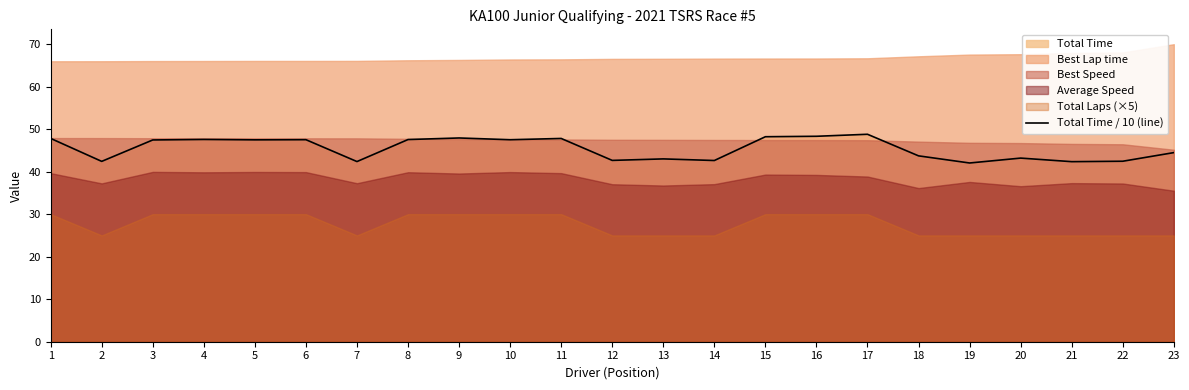

List the labels in order of value, largest first.

17, 16, 15, 9, 1, 11, 4, 8, 6, 10, 5, 3, 23, 18, 20, 13, 12, 14, 22, 2, 7, 21, 19